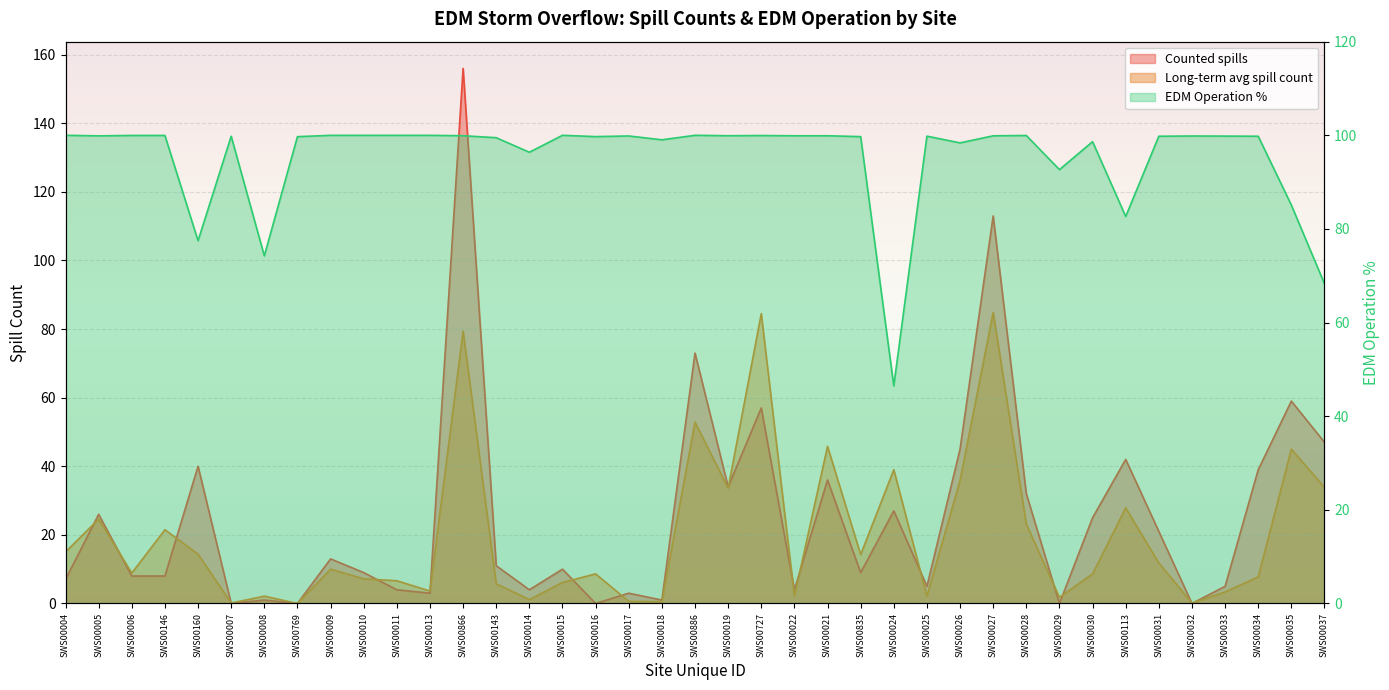

The Long-term avg spill count series shows 35.9 at SWS00026. True or false?

True